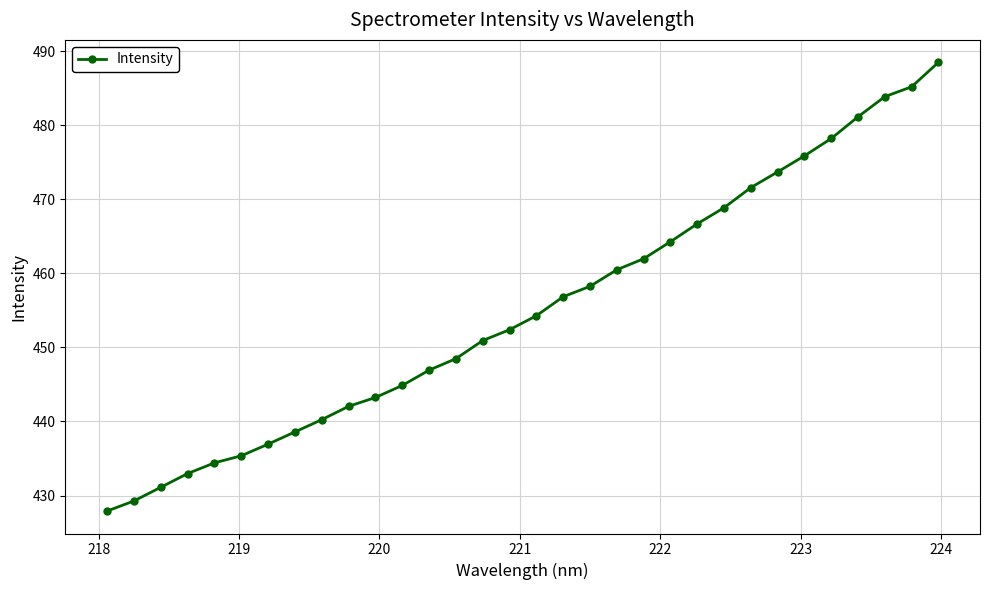

What is the minimum value shown in the chart?

427.9